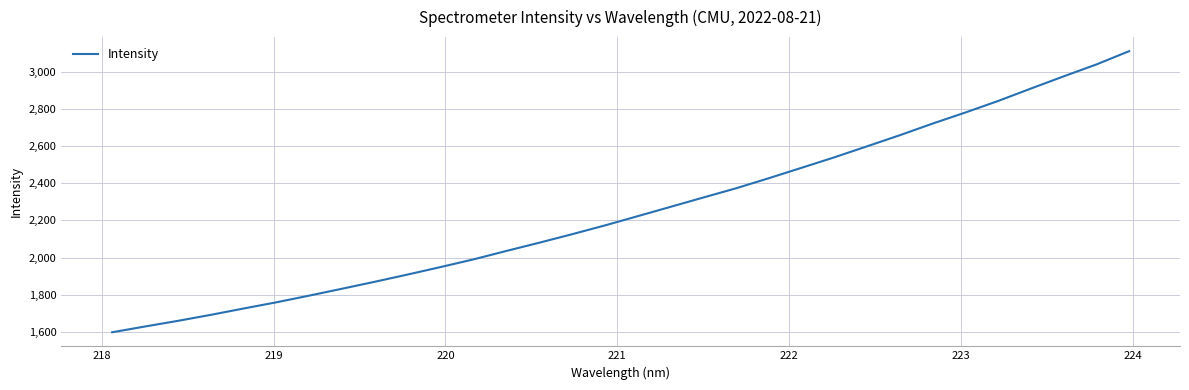

What is the smallest value displayed?

1597.5